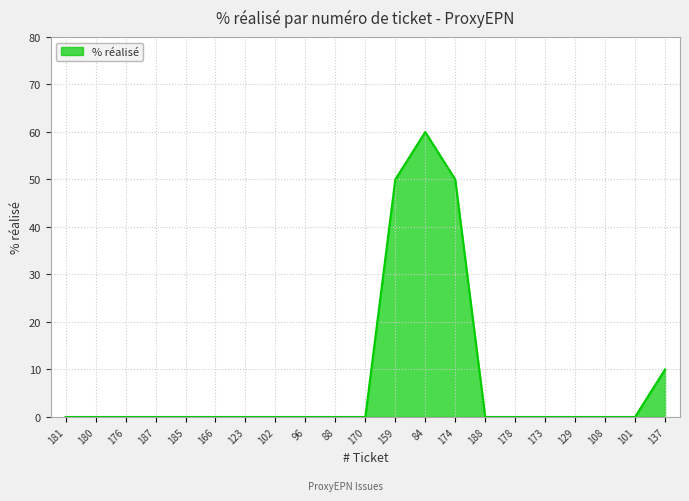

What is the difference between the maximum and minimum values?

60